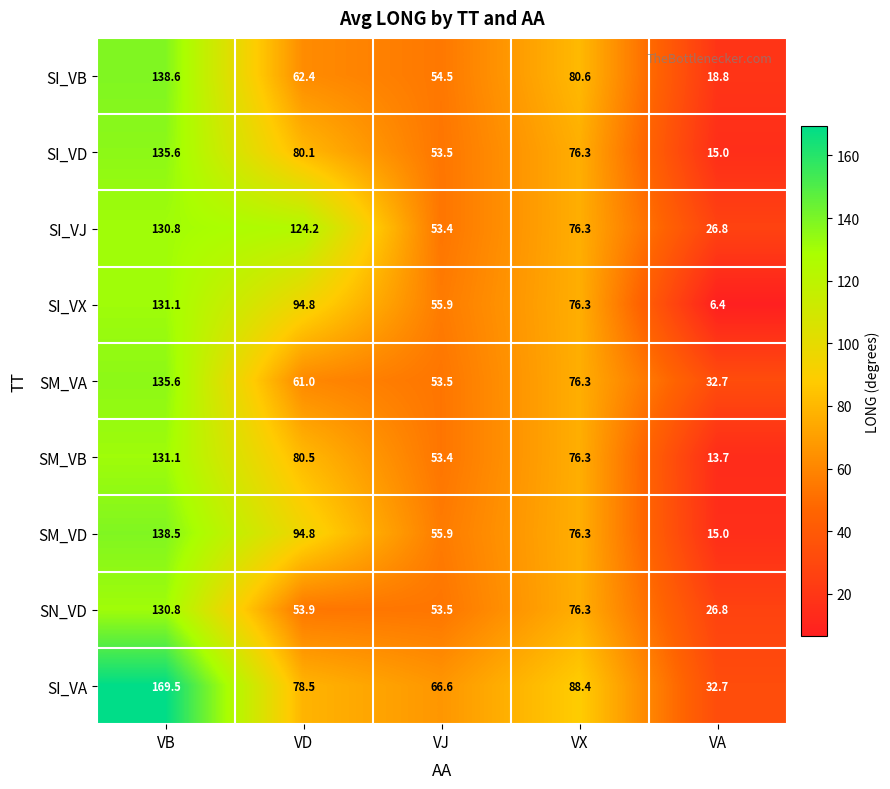

What is the highest value of the SN_VD series?

130.8